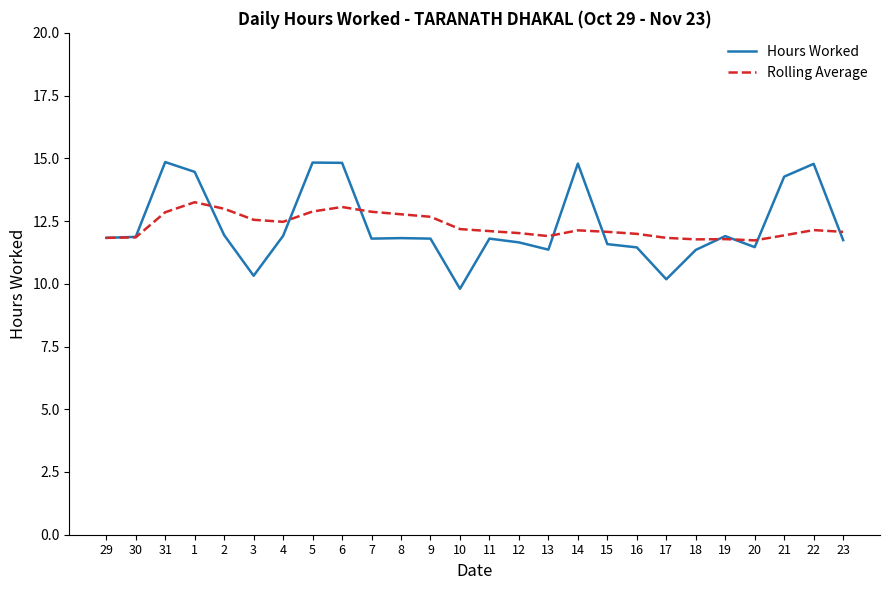

List the series in order of their peak value, lowest first.

Rolling Average, Hours Worked